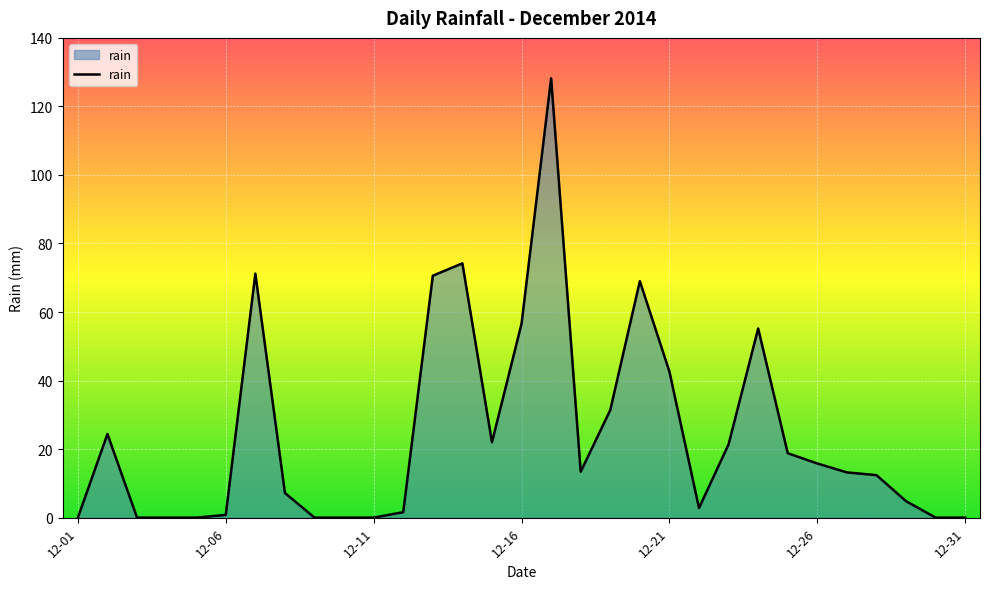

True or false: there are more than 0 points higher than both neighbors.

True